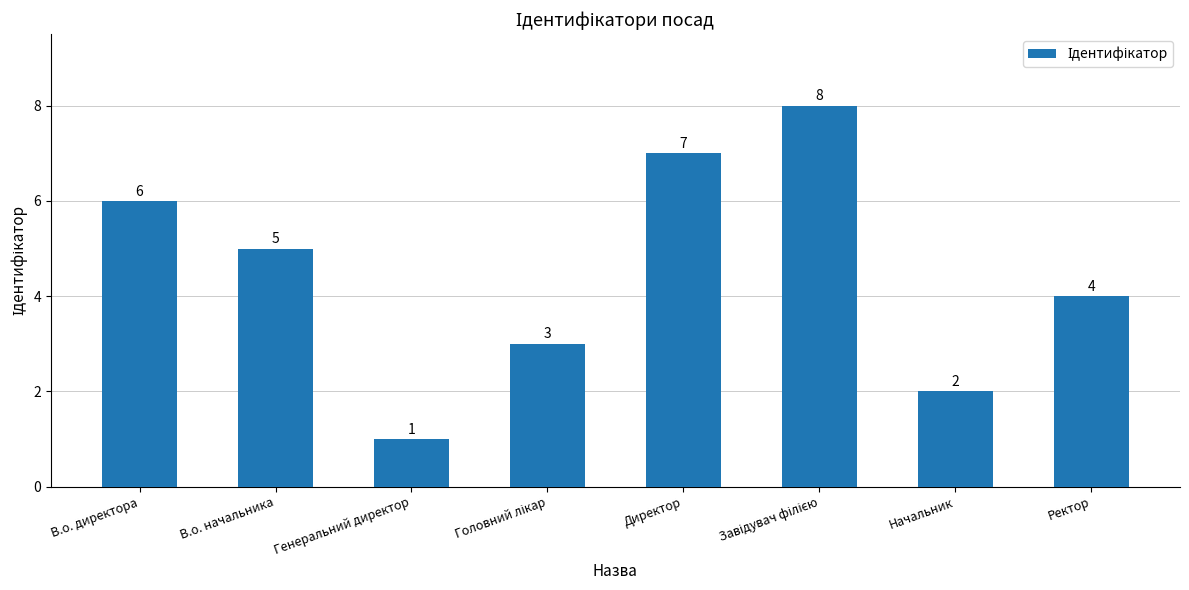

Is it true that the value at В.о. директора is 11?

False